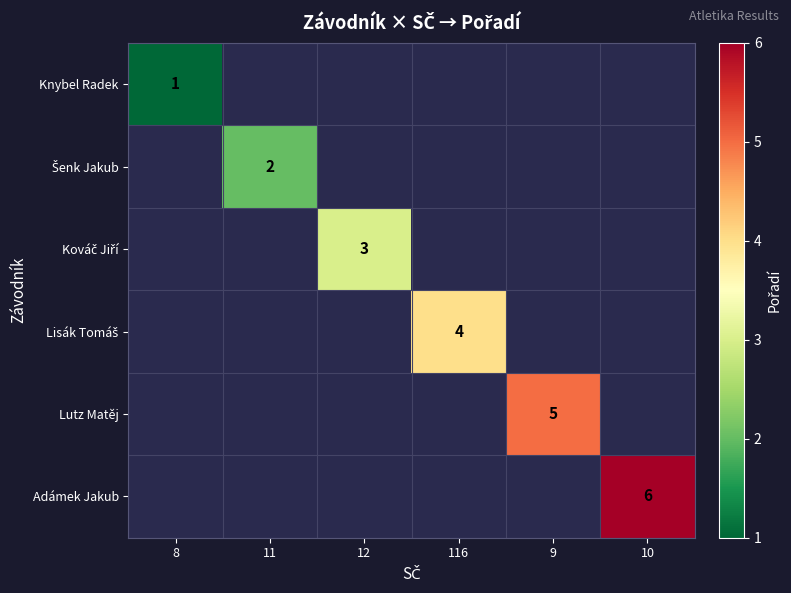

At how many categories does at least one series exceed 3?

3